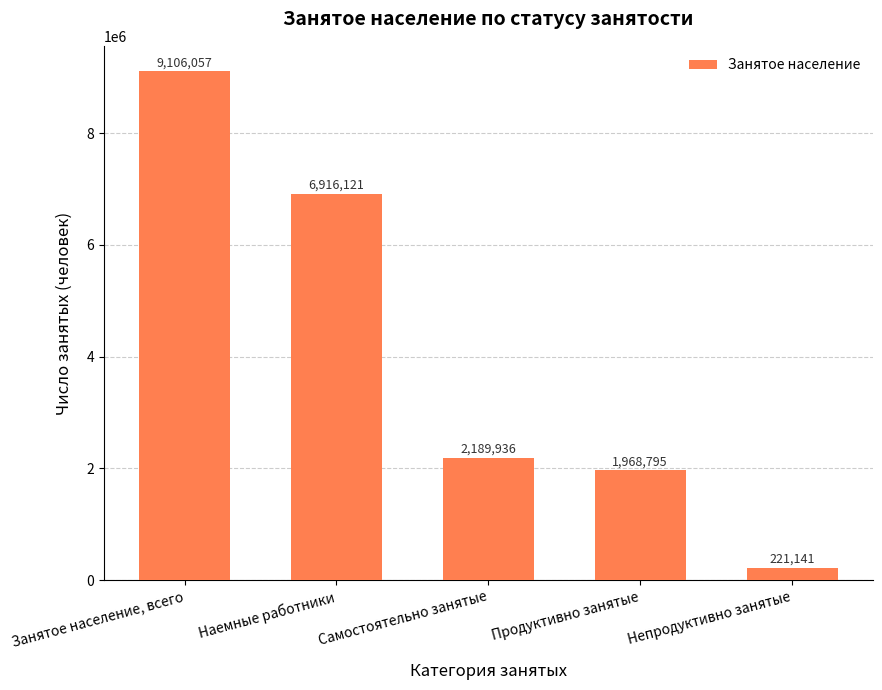

What is the change in value from Самостоятельно занятые to Продуктивно занятые?

-221141